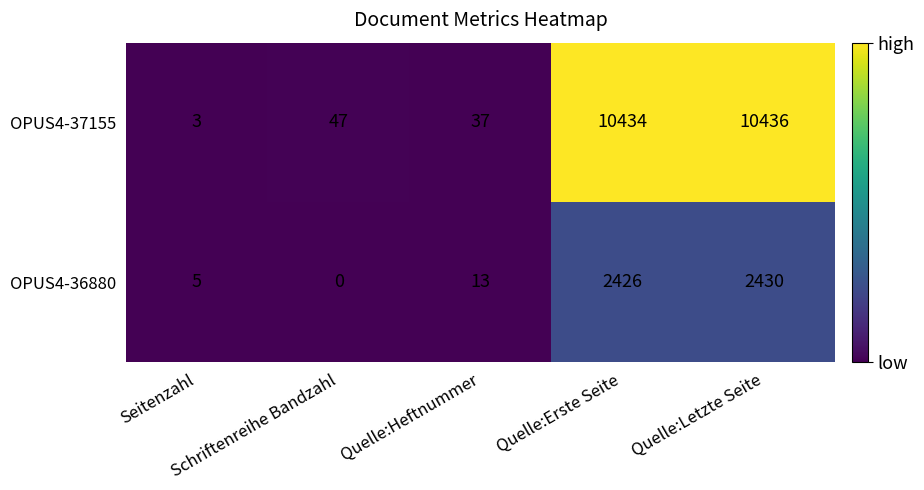

What is the greatest value displayed?

10436